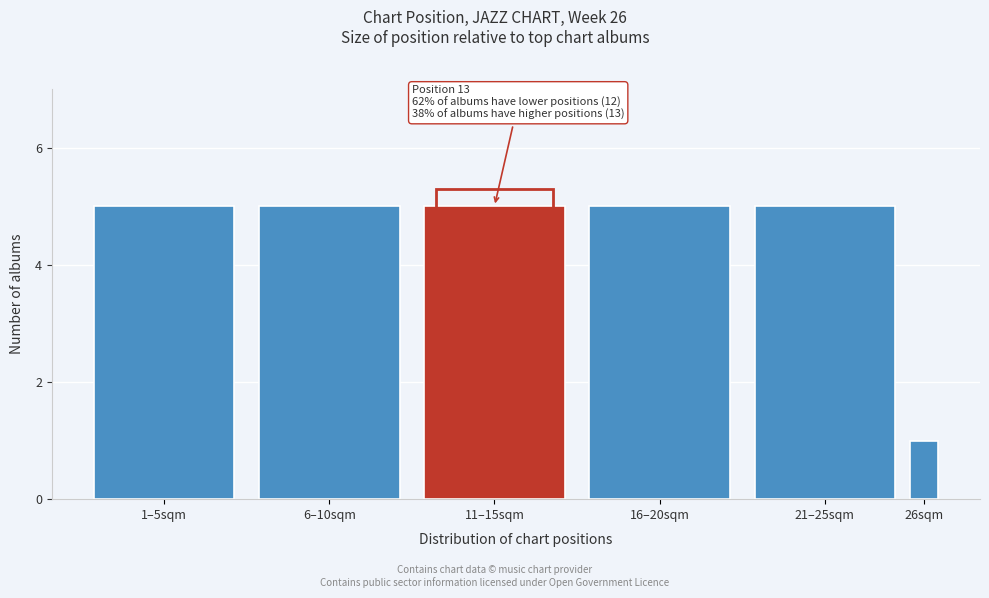

Reading left to right, extract all data points from this chart.

1–5sqm=5	6–10sqm=5	11–15sqm=5	16–20sqm=5	21–25sqm=5	26sqm=1